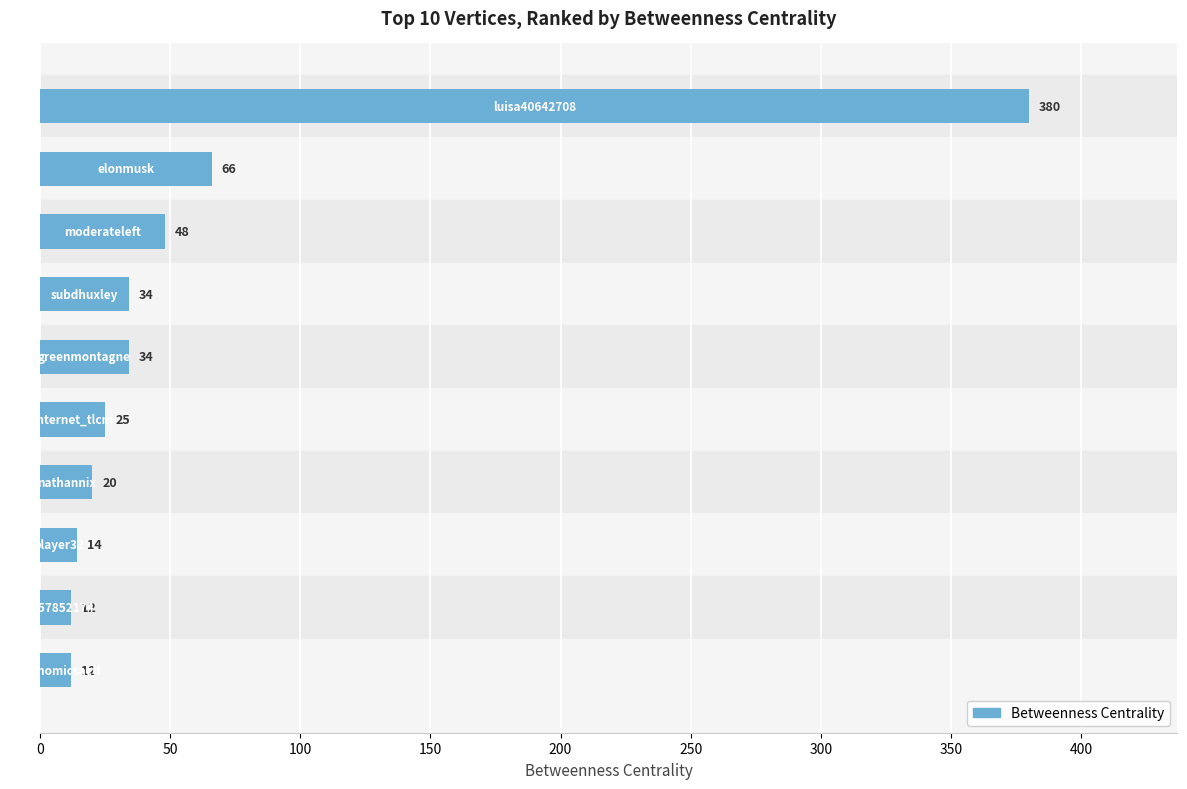

Reading bottom to top, list all the values displayed in this chart.

12	12	14	20	25	34	34	48	66	380